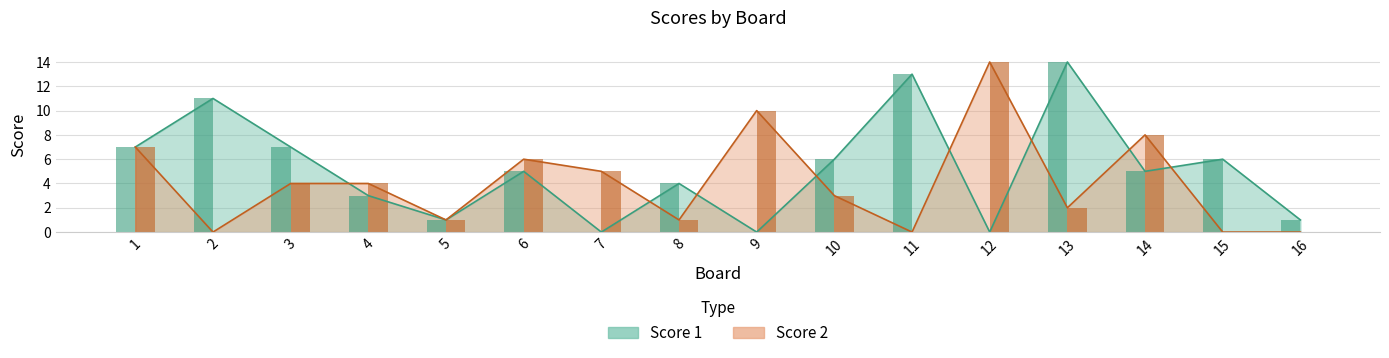

How many groups of bars are there?

16